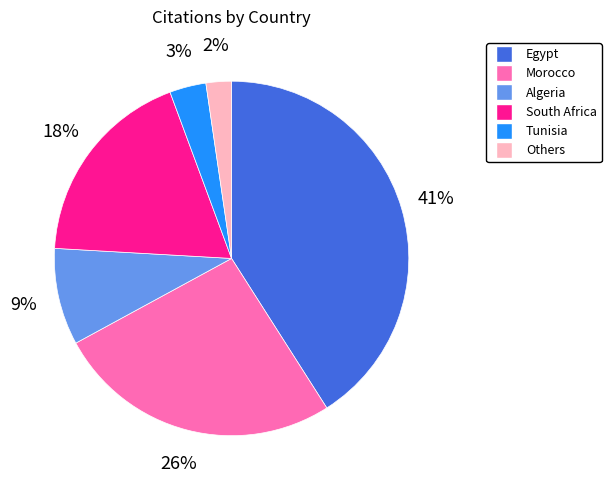

The Algeria slice represents 1% of the pie. True or false?

False